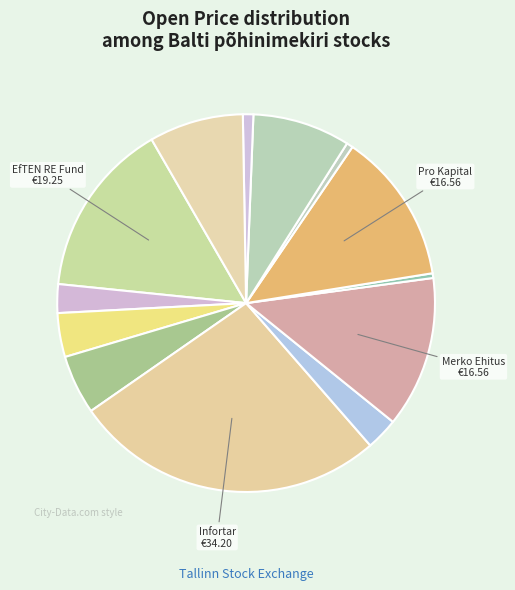

Which slice is the largest?

Infortar